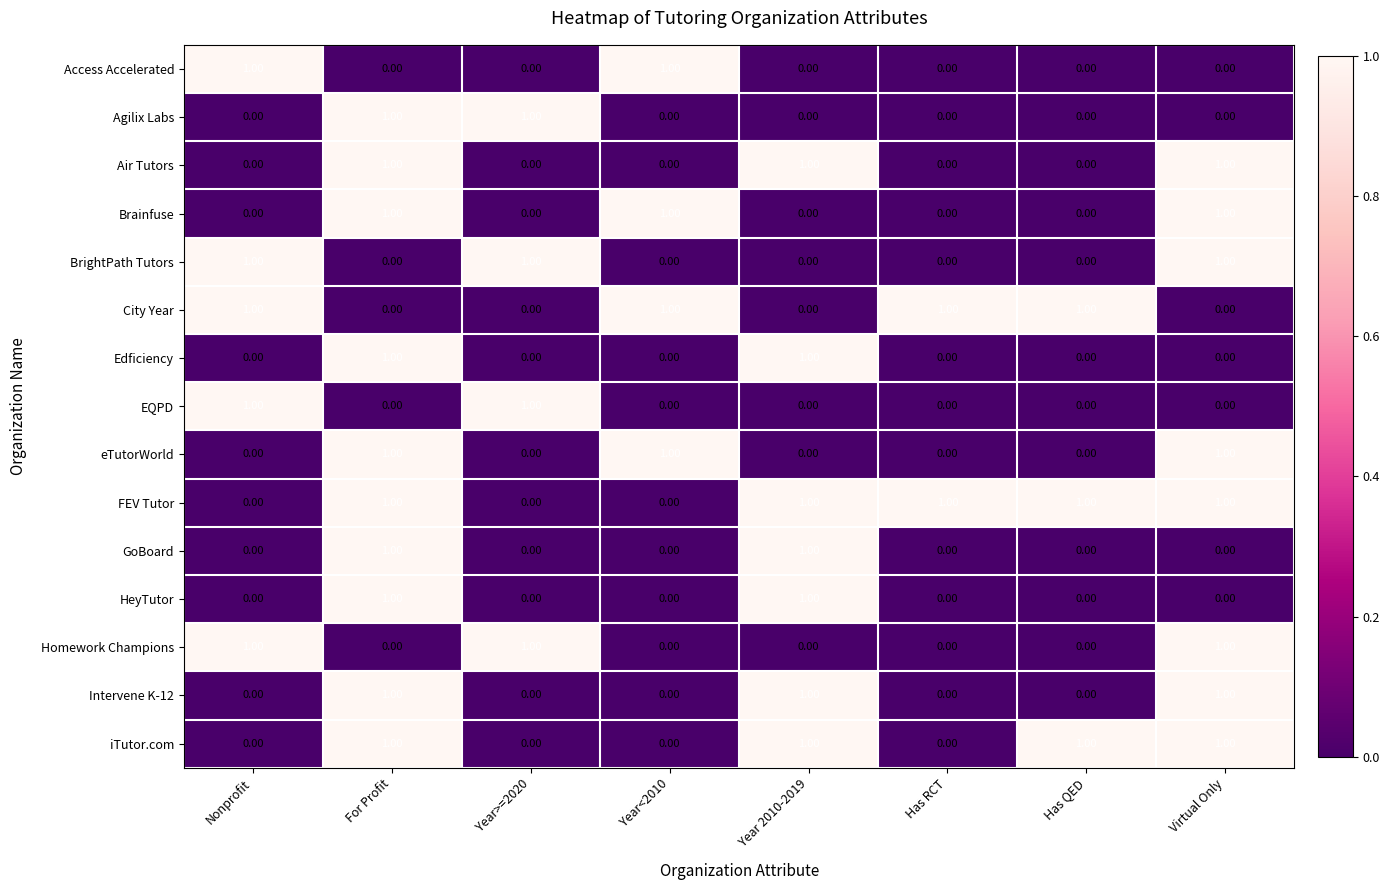

What is the total value across all series at Year>=2020?

4